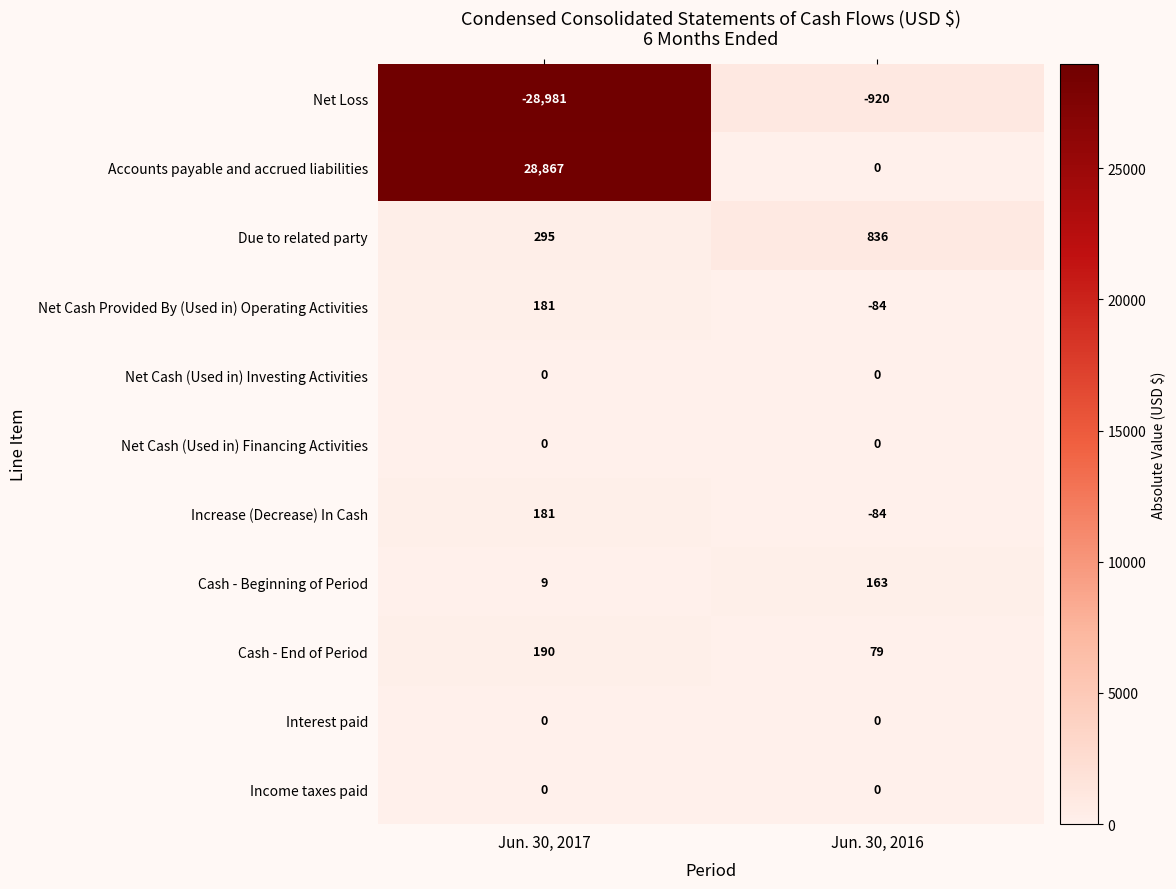

Reading left to right, extract all data points from this chart.

Net Loss: -28981	-920
Accounts payable and accrued liabilities: 28867	0
Due to related party: 295	836
Net Cash Provided By (Used in) Operating Activities: 181	-84
Net Cash (Used in) Investing Activities: 0	0
Net Cash (Used in) Financing Activities: 0	0
Increase (Decrease) In Cash: 181	-84
Cash - Beginning of Period: 9	163
Cash - End of Period: 190	79
Interest paid: 0	0
Income taxes paid: 0	0